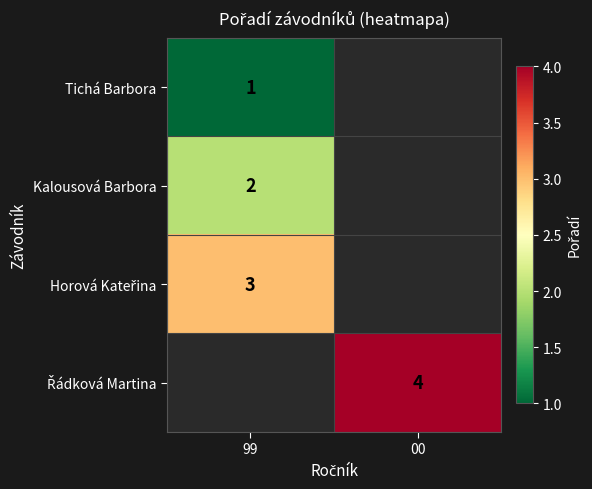

Which label corresponds to the smallest value in the chart?

99